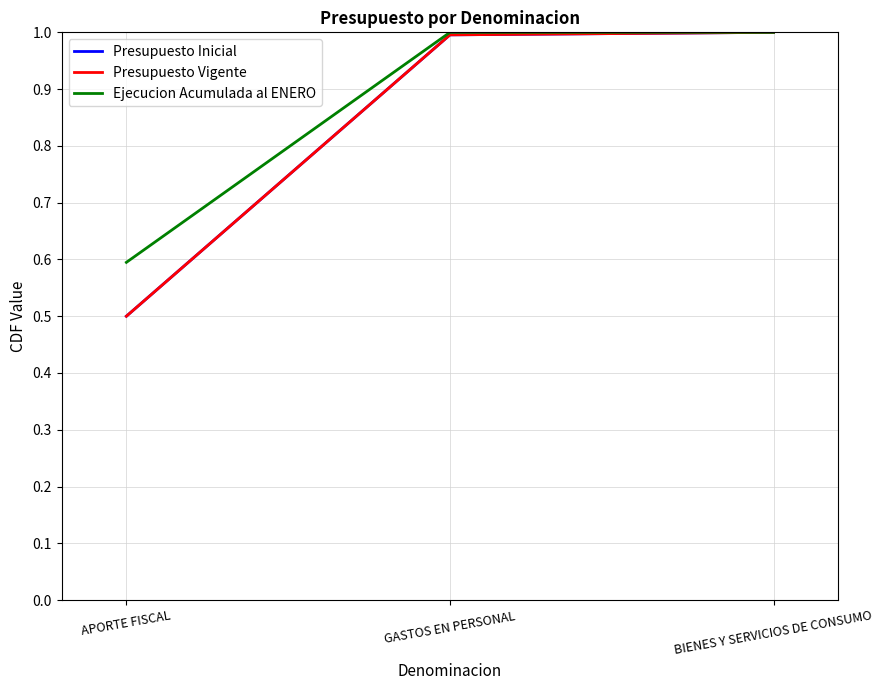

At which label does Presupuesto Inicial reach its peak?

BIENES Y SERVICIOS DE CONSUMO